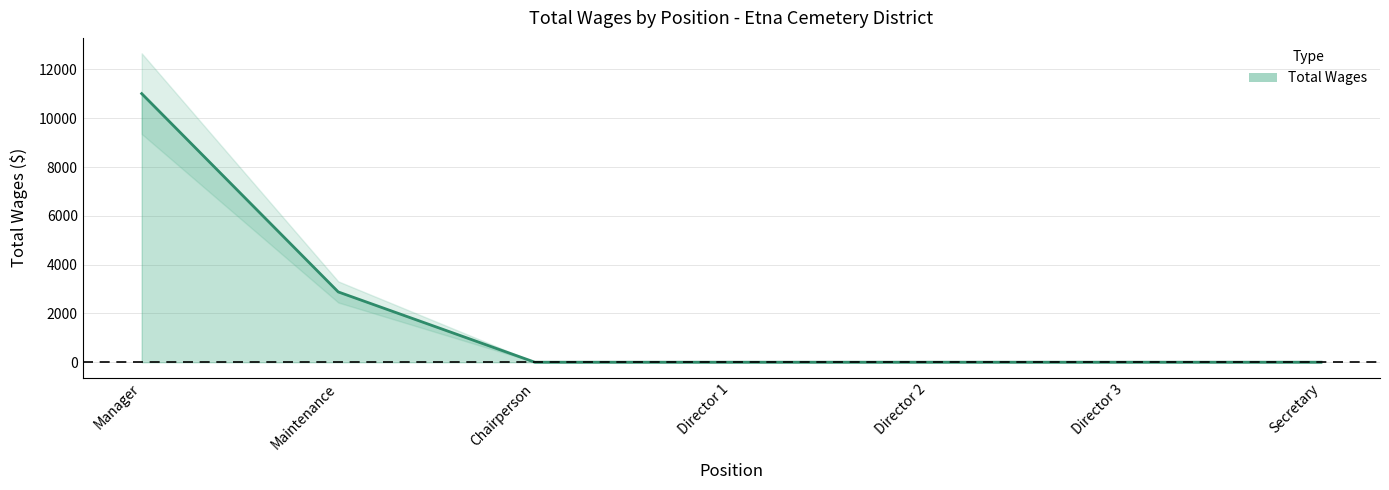

What is the greatest value displayed?

11008